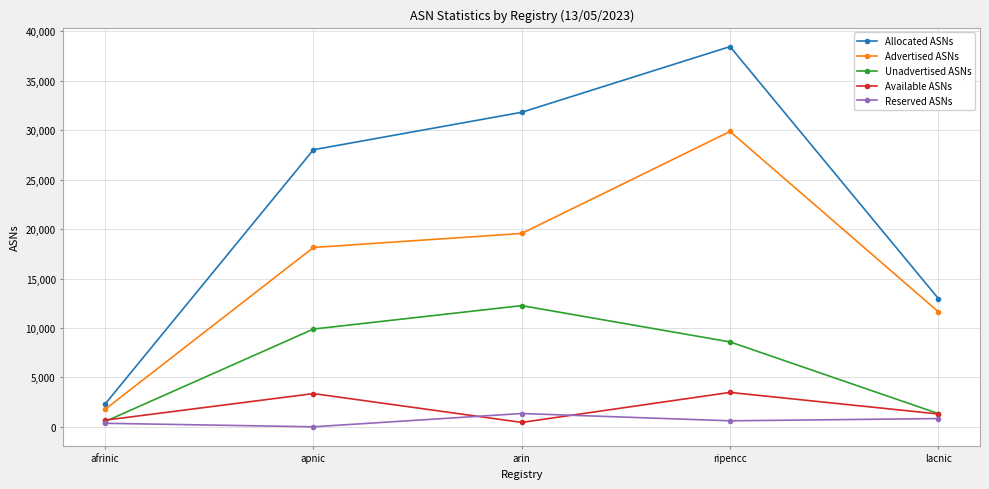

At which category does Advertised ASNs reach its first local peak?

ripencc